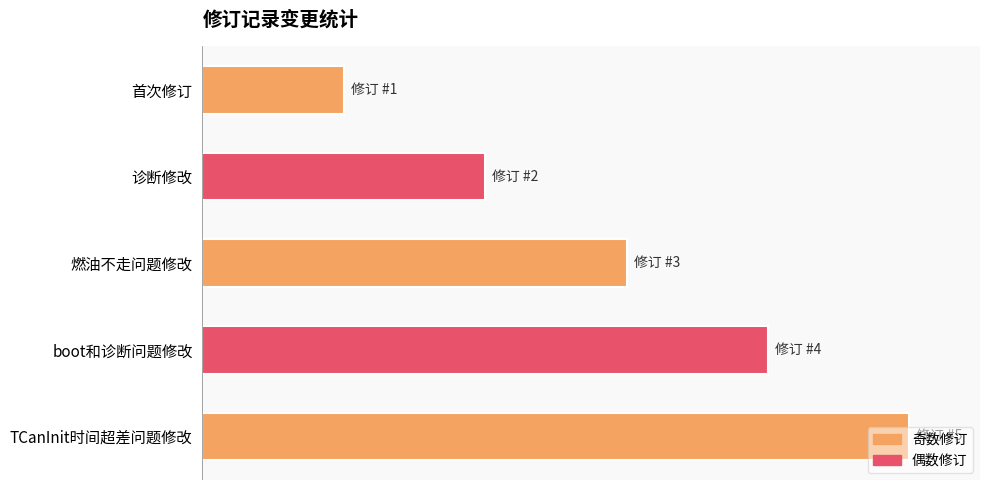

Where does the data first go above 3?

boot和诊断问题修改